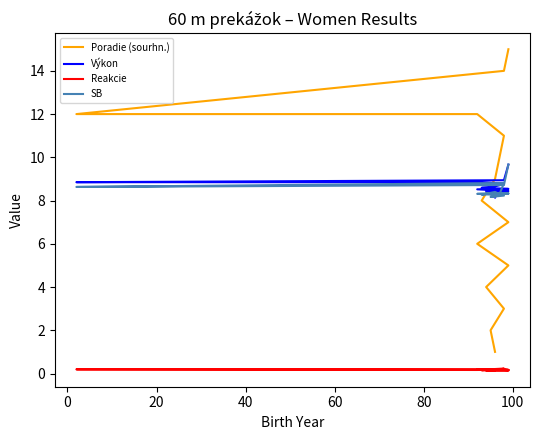

True or false: Reakcie and Výkon intersect in this chart.

False